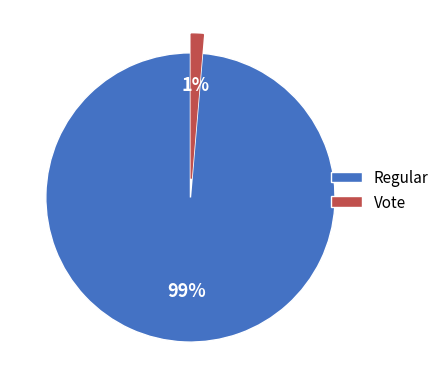

To the nearest percent, what portion does Vote represent?

1%